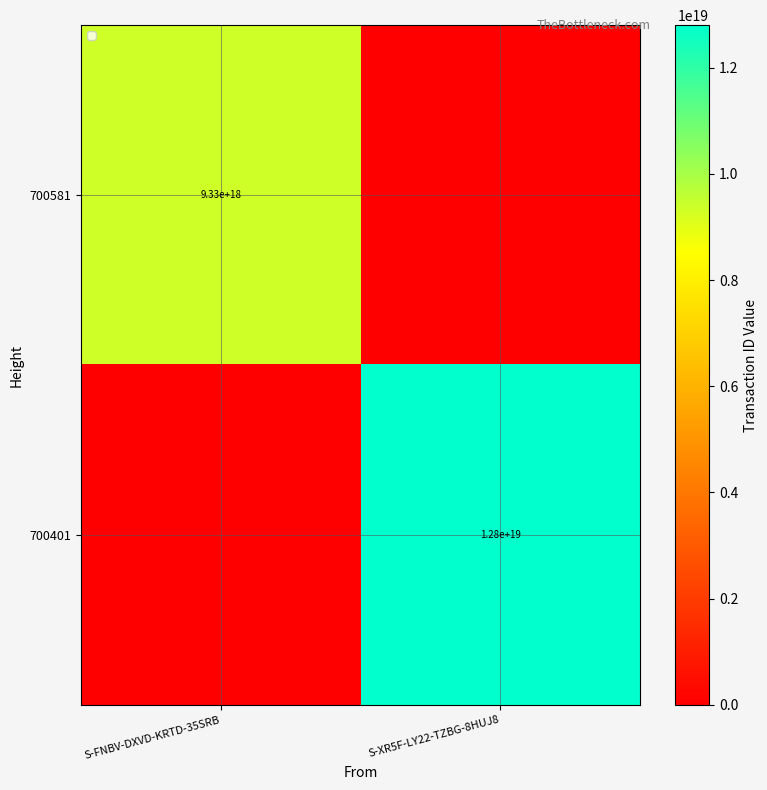

True or false: 700401 has a value of 12800000000000000000 at S-XR5F-LY22-TZBG-8HUJ8.

True